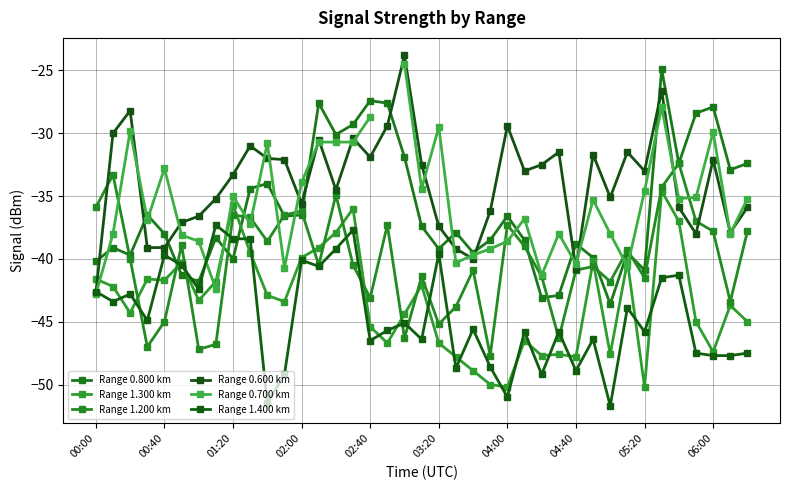

What is the sum of the Range 1.200 km values at 00:40 and 21?

-77.1